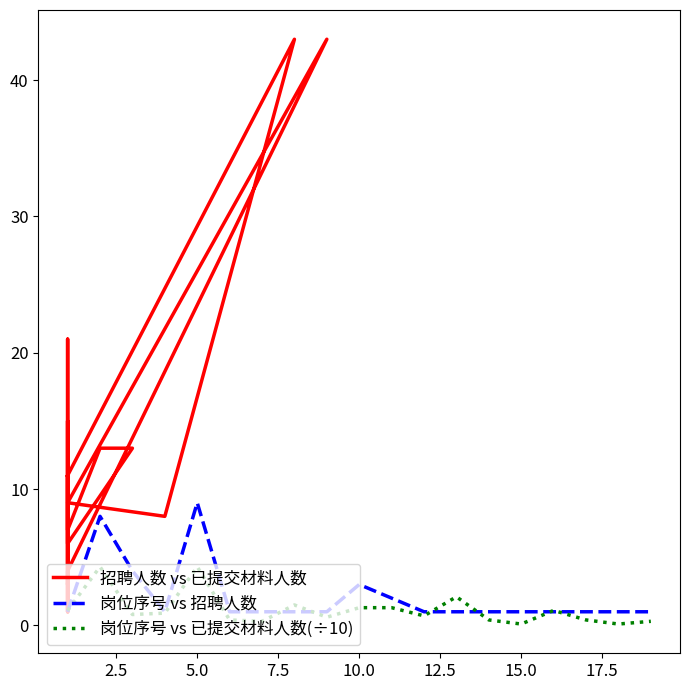

Is it true that 岗位序号 vs 已提交材料人数(÷10) equals 4.3 at 5.0?

True